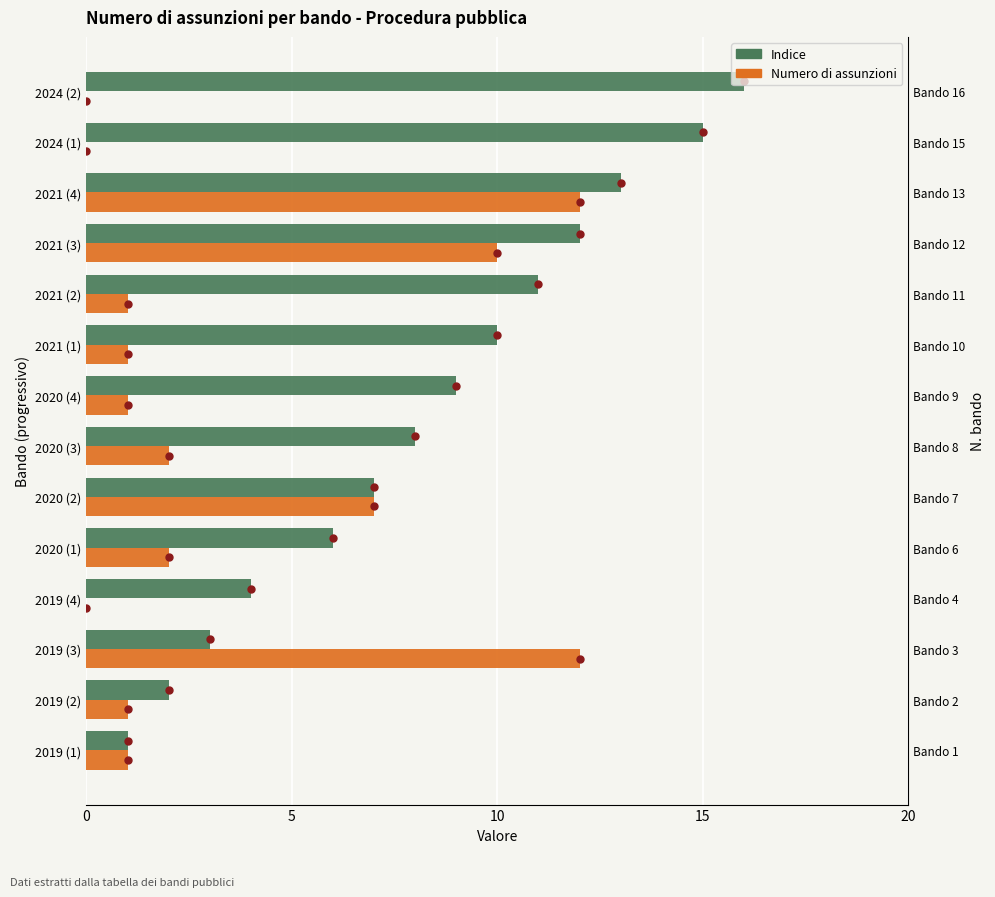

What is the label of the 7th bar from the right?

2020 (4)